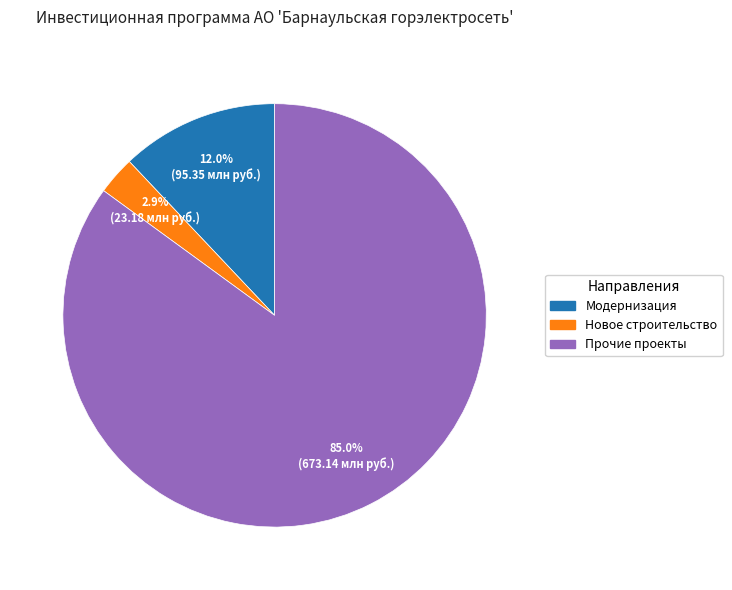

How many segments does this pie chart have?

3